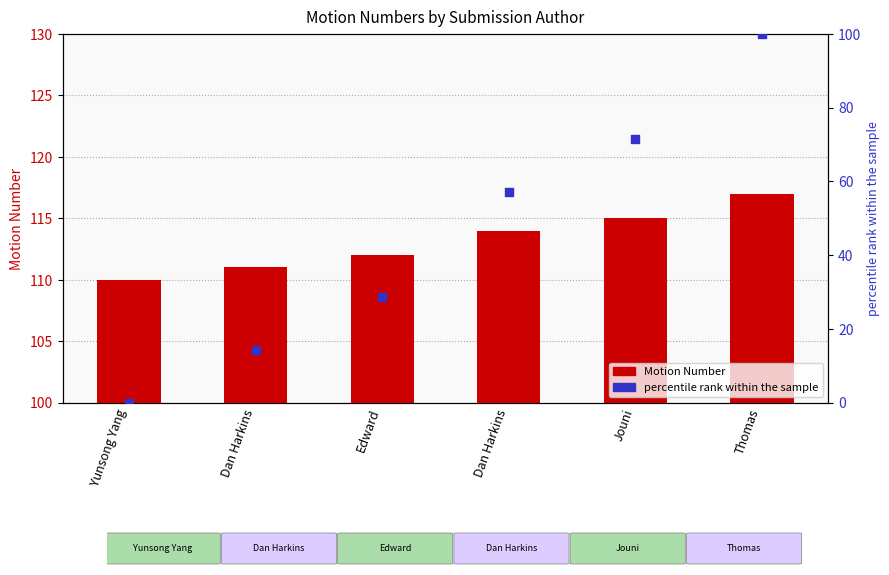

Which series contains the lowest Y value?

percentile rank within the sample